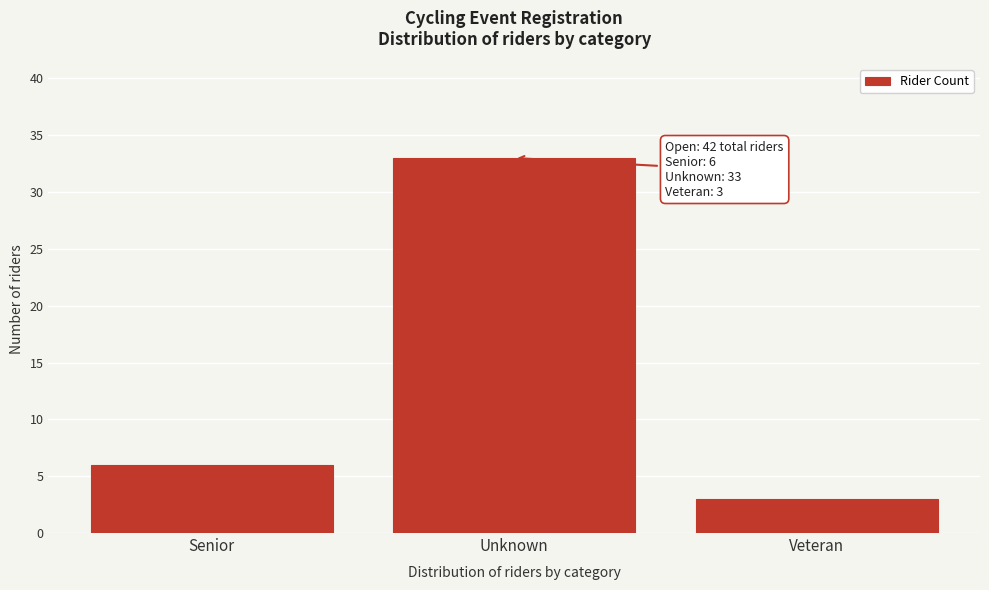

Reading right to left, list all the values displayed in this chart.

3	33	6